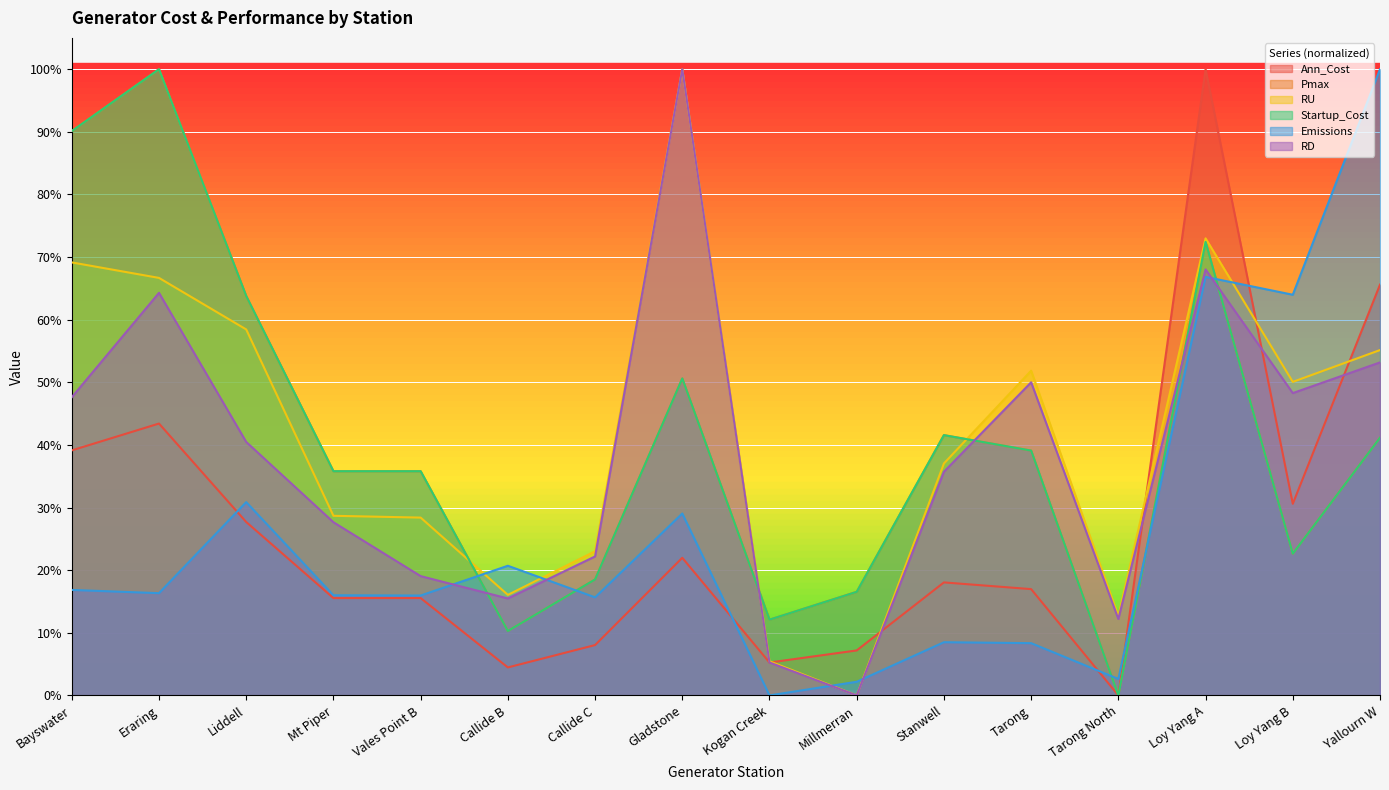

Reading left to right, extract all data points from this chart.

Ann_Cost: Bayswater=39.1	Eraring=43.4	Liddell=27.7	Mt Piper=15.5	Vales Point B=15.5	Callide B=4.5	Callide C=8.0	Gladstone=22.0	Kogan Creek=5.3	Millmerran=7.2	Stanwell=18.0	Tarong=17.0	Tarong North=0.0	Loy Yang A=100.0	Loy Yang B=30.6	Yallourn W=65.6
Pmax: Bayswater=90.1	Eraring=100.0	Liddell=63.8	Mt Piper=35.8	Vales Point B=35.8	Callide B=10.3	Callide C=18.5	Gladstone=50.6	Kogan Creek=12.1	Millmerran=16.5	Stanwell=41.6	Tarong=39.1	Tarong North=0.0	Loy Yang A=72.4	Loy Yang B=22.6	Yallourn W=41.2
RU: Bayswater=69.1	Eraring=66.7	Liddell=58.4	Mt Piper=28.7	Vales Point B=28.4	Callide B=16.1	Callide C=23.0	Gladstone=100.0	Kogan Creek=5.5	Millmerran=0.0	Stanwell=37.0	Tarong=51.9	Tarong North=12.7	Loy Yang A=73.0	Loy Yang B=50.1	Yallourn W=55.1
Startup_Cost: Bayswater=90.1	Eraring=100.0	Liddell=63.8	Mt Piper=35.8	Vales Point B=35.8	Callide B=10.3	Callide C=18.5	Gladstone=50.6	Kogan Creek=12.1	Millmerran=16.5	Stanwell=41.6	Tarong=39.1	Tarong North=0.0	Loy Yang A=72.4	Loy Yang B=22.6	Yallourn W=41.2
Emissions: Bayswater=16.8	Eraring=16.3	Liddell=30.9	Mt Piper=16.0	Vales Point B=15.9	Callide B=20.7	Callide C=15.7	Gladstone=29.0	Kogan Creek=0.0	Millmerran=2.2	Stanwell=8.5	Tarong=8.3	Tarong North=2.6	Loy Yang A=66.8	Loy Yang B=64.0	Yallourn W=100.0
RD: Bayswater=47.6	Eraring=64.3	Liddell=40.5	Mt Piper=27.7	Vales Point B=19.1	Callide B=15.5	Callide C=22.2	Gladstone=100.0	Kogan Creek=5.3	Millmerran=0.0	Stanwell=35.7	Tarong=50.0	Tarong North=12.2	Loy Yang A=68.0	Loy Yang B=48.3	Yallourn W=53.2